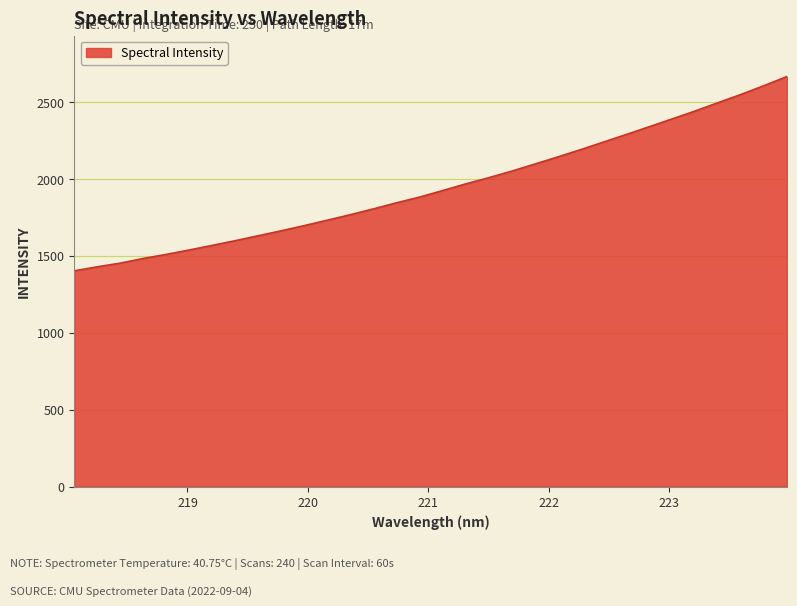

What is the smallest value displayed?

1402.4